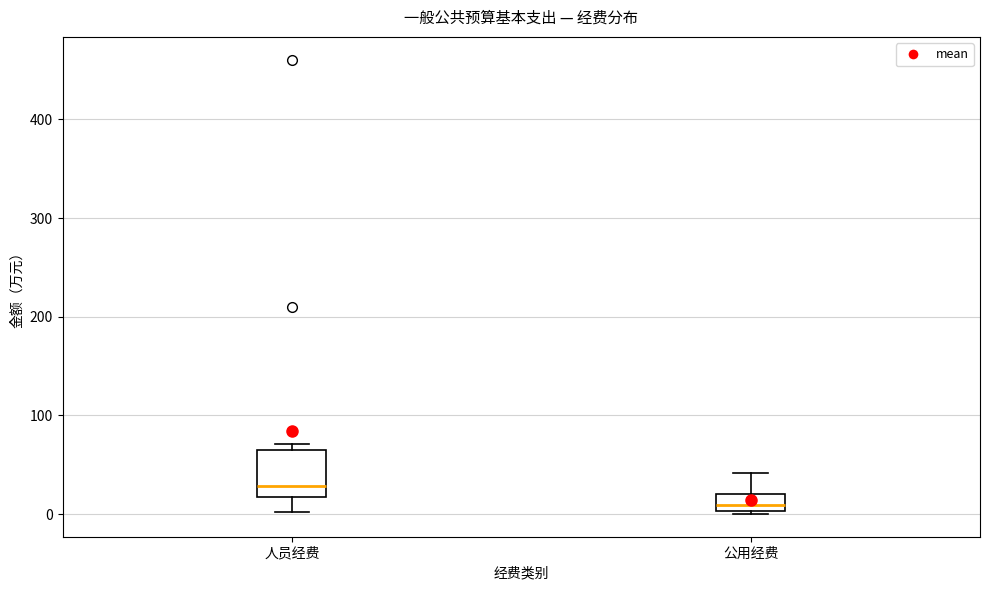

Where is the upper edge of the box for 公用经费 on the y-axis? The values are not printed on the chart, so give them approximately, as read against the axis.

20